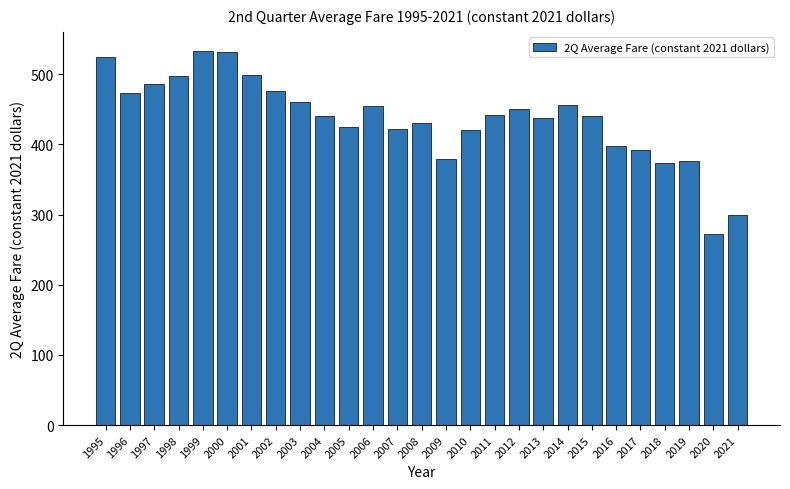

What is the difference between the maximum and minimum values?

261.9